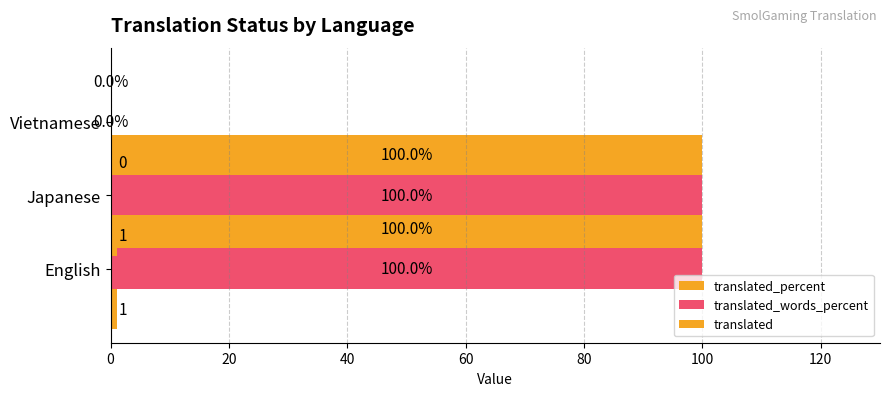

What are all the series names shown in the legend?

translated_percent, translated_words_percent, translated